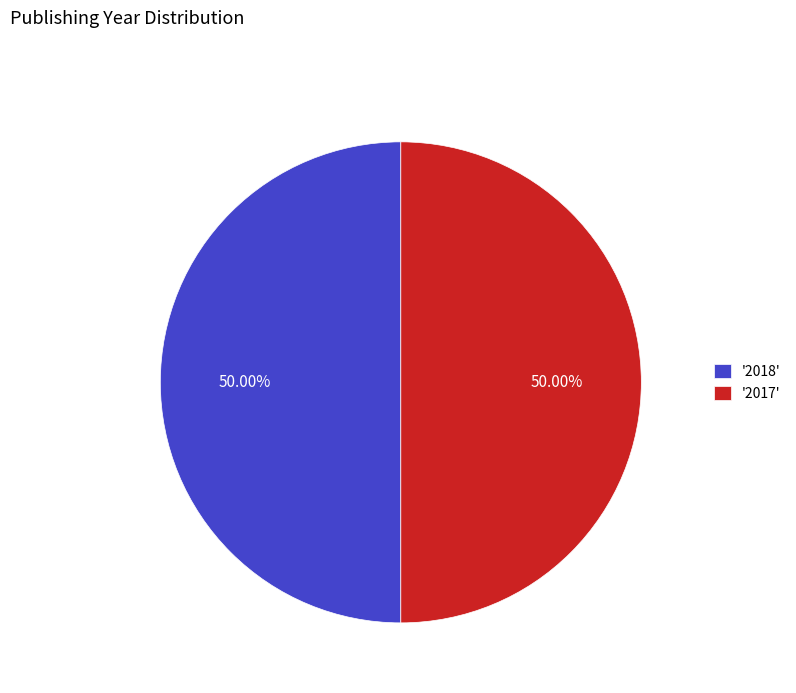

What is the ratio of the value at '2018' to the value at '2017'?

1.0